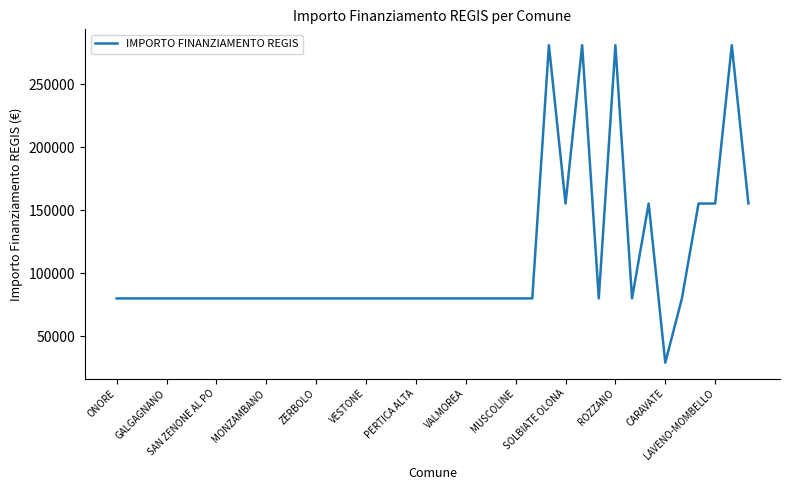

What is the greatest value displayed?

280932